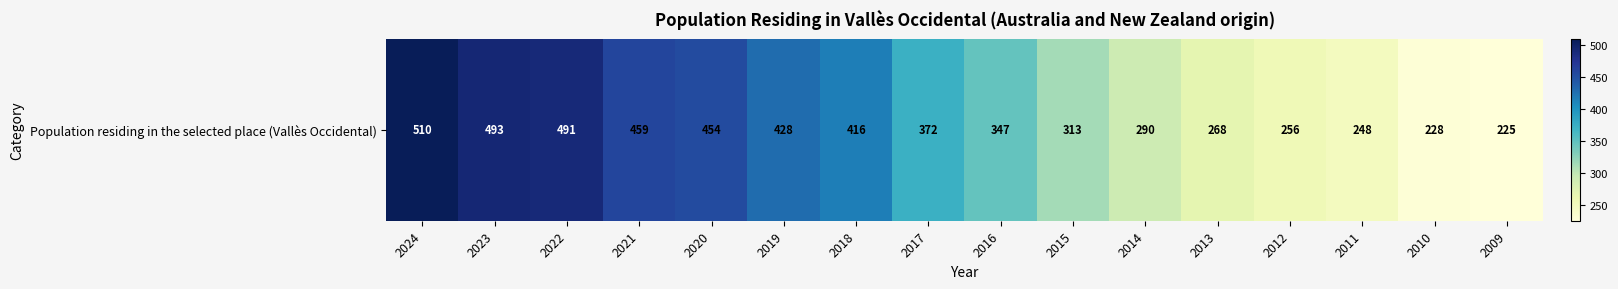

List the labels in order of value, smallest first.

2009, 2010, 2011, 2012, 2013, 2014, 2015, 2016, 2017, 2018, 2019, 2020, 2021, 2022, 2023, 2024